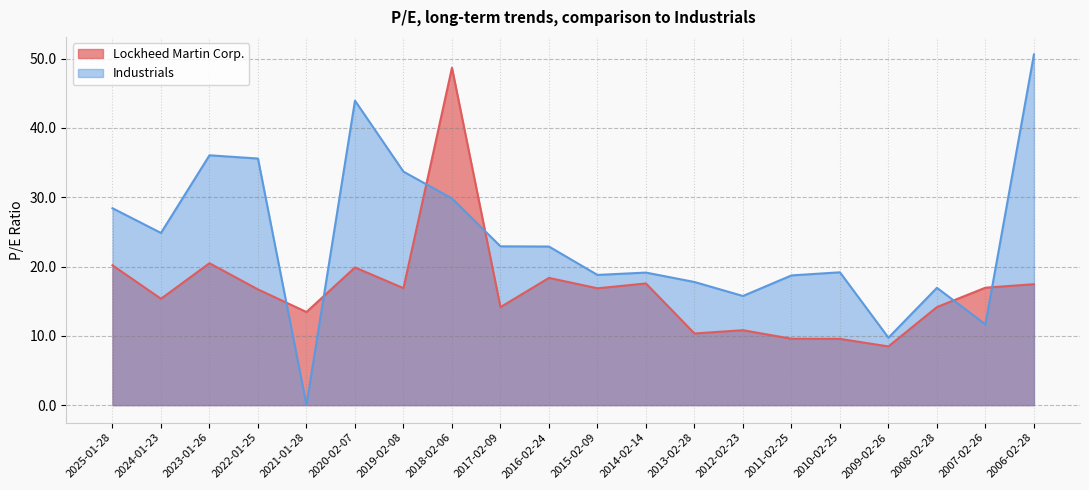

At which category does the chart reach its peak across all series?

2006-02-28